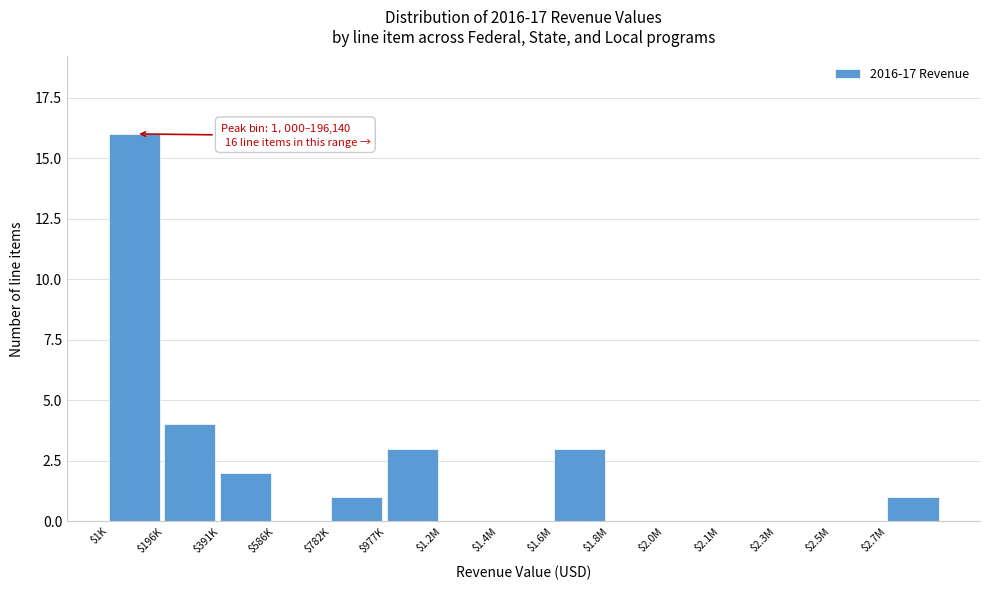

What is the maximum value shown in the chart?

16